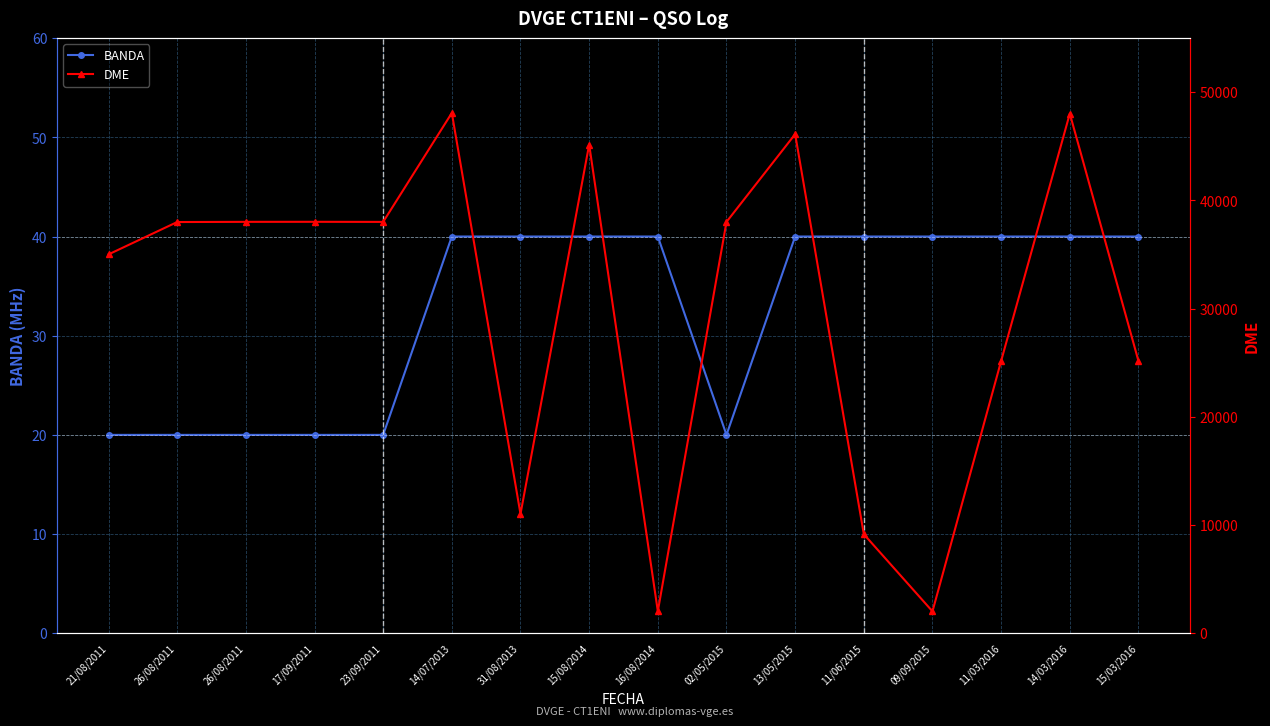

True or false: BANDA and DME intersect in this chart.

False